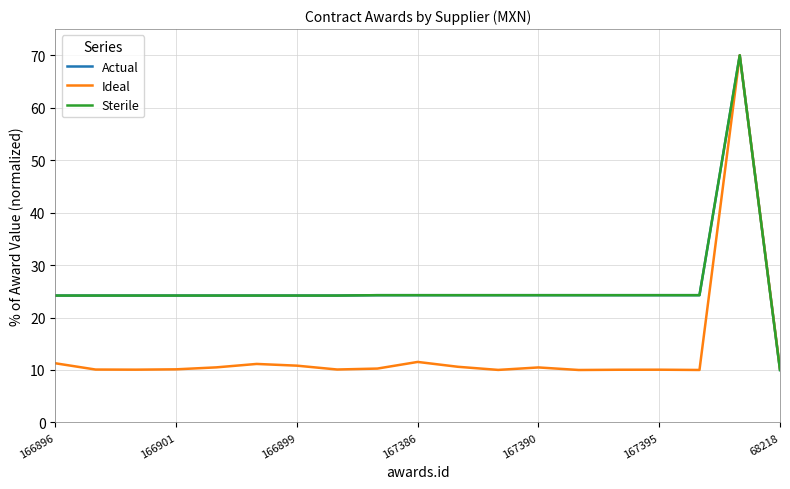

Does the chart display data point markers on the line(s)?

No